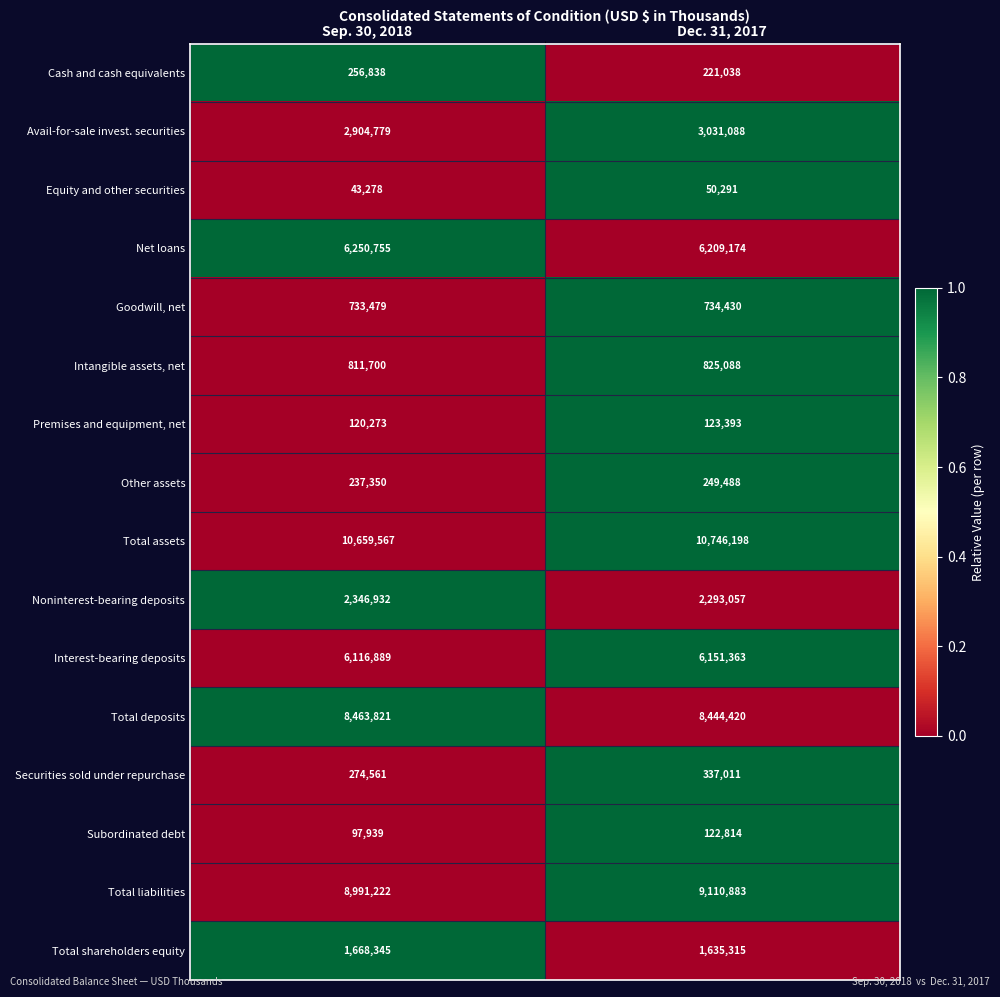

What is the average value of the Intangible assets, net series?

818394